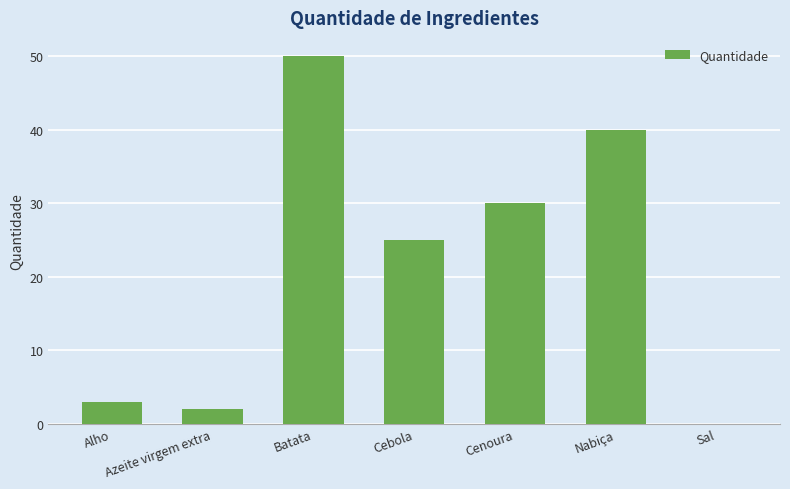

What is the greatest value displayed?

50.0